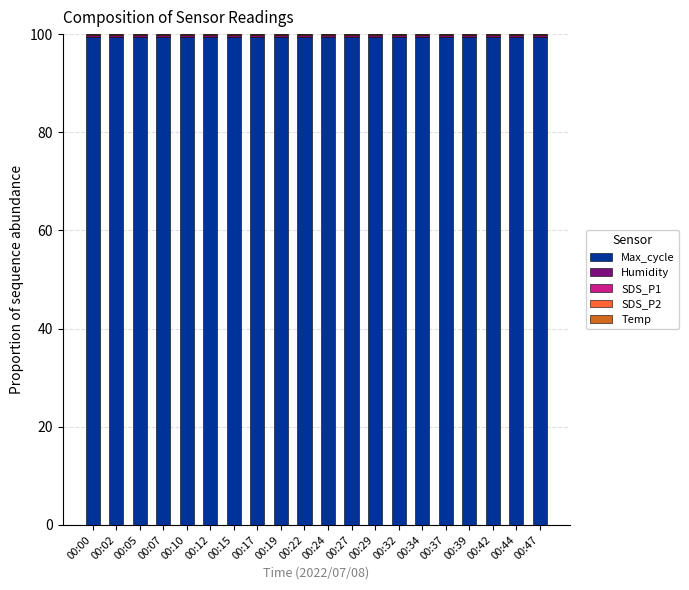

What is the highest value of the Max_cycle series?

99.4